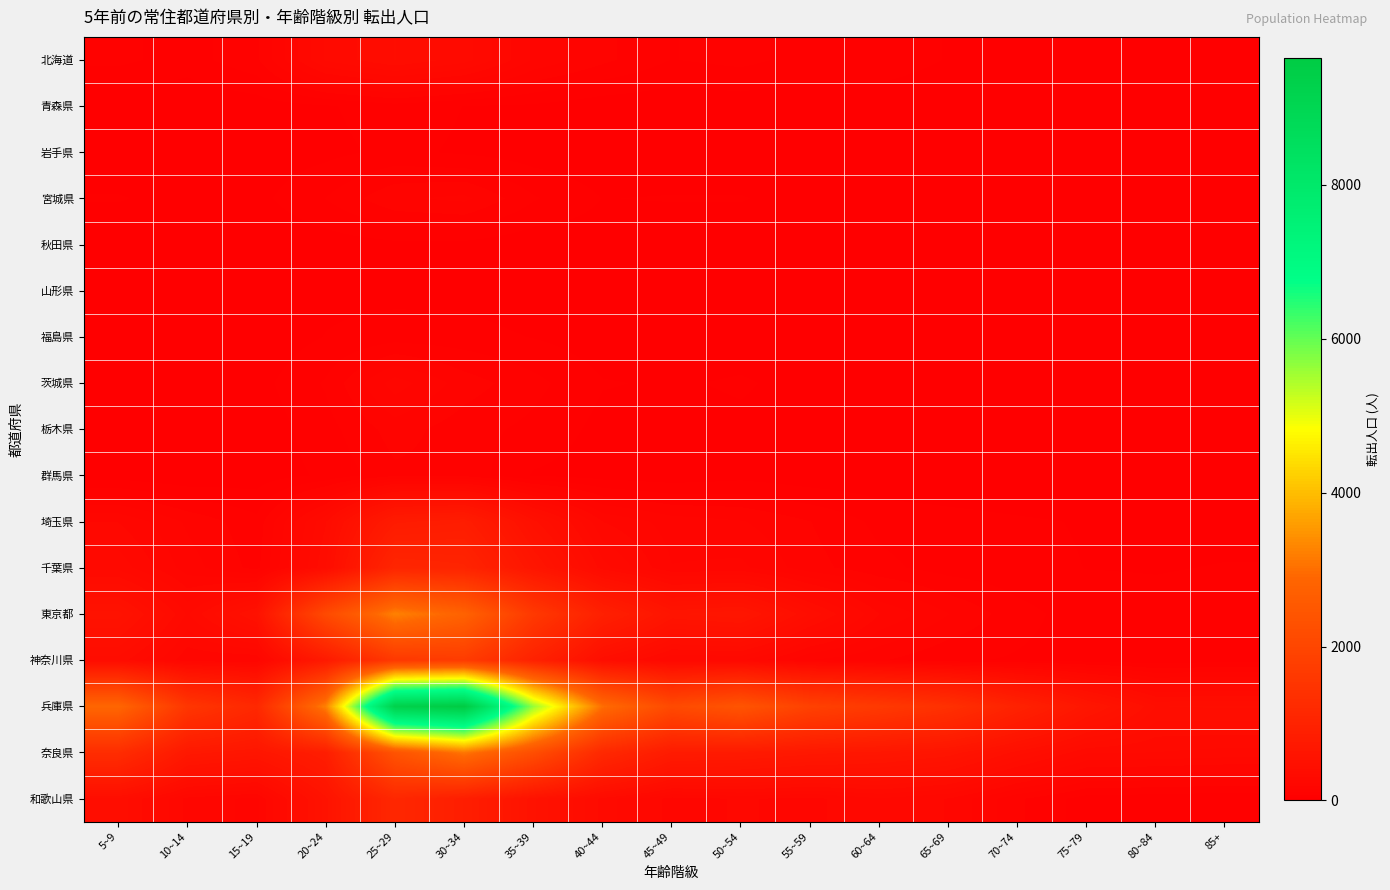

How many data points does each series have?

17